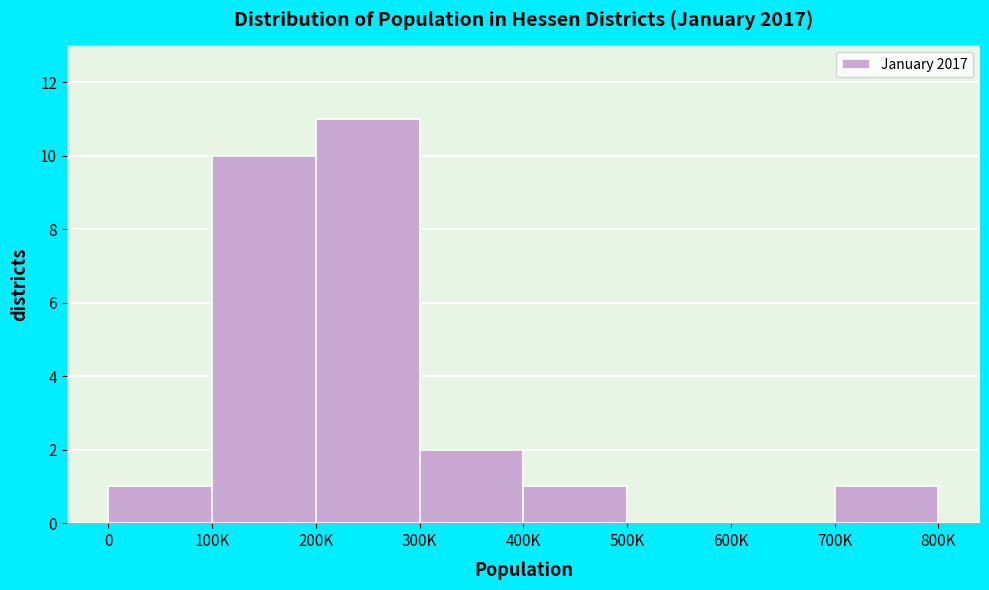

Reading left to right, transcribe all the data shown in this chart.

0=1	100K=10	200K=11	300K=2	400K=1	500K=0	600K=0	700K=1